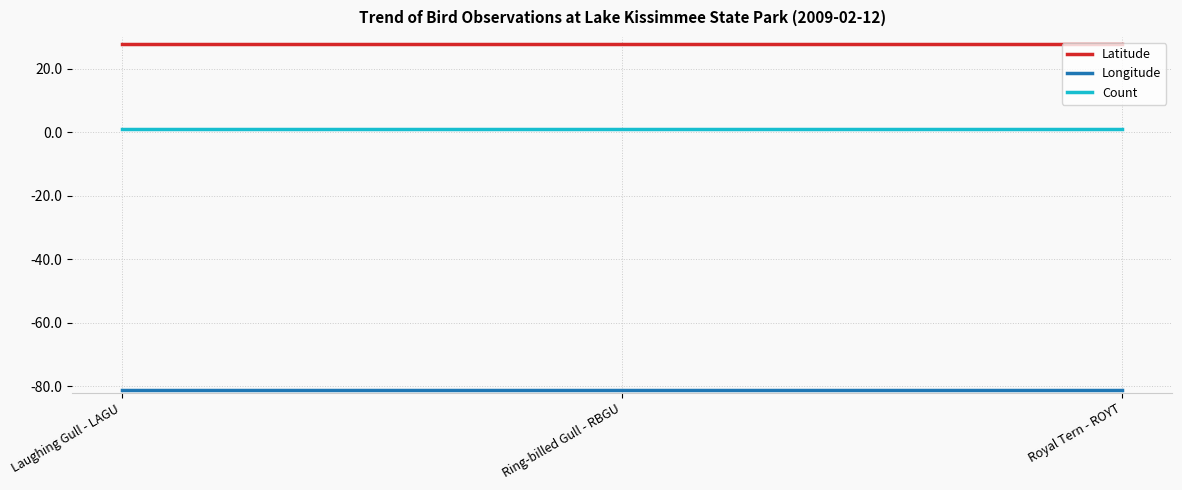

The value of Latitude at Laughing Gull - LAGU is 48.7. True or false?

False